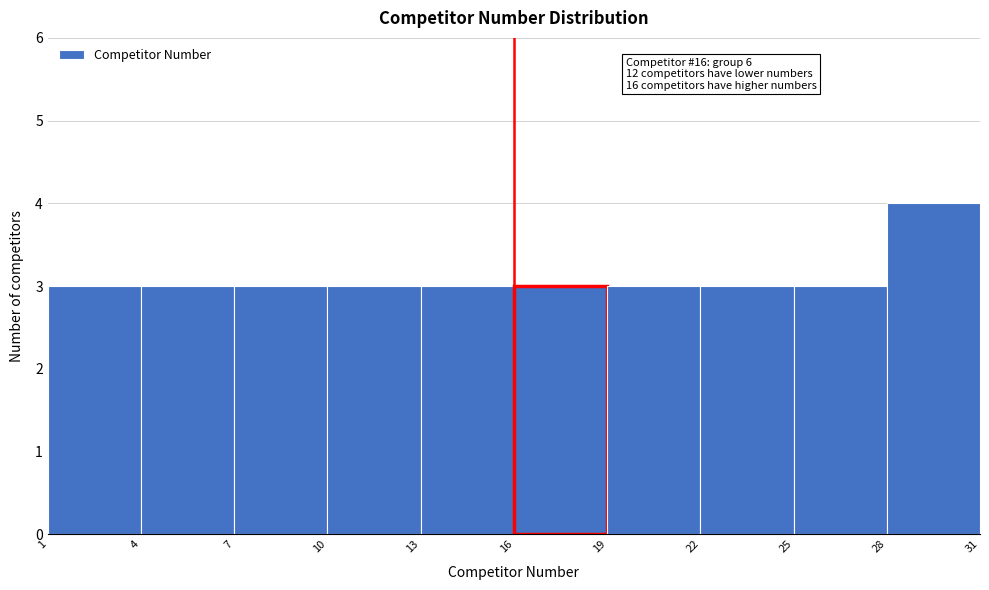

Over which range of the x-axis is the bar tallest?

28 to 31